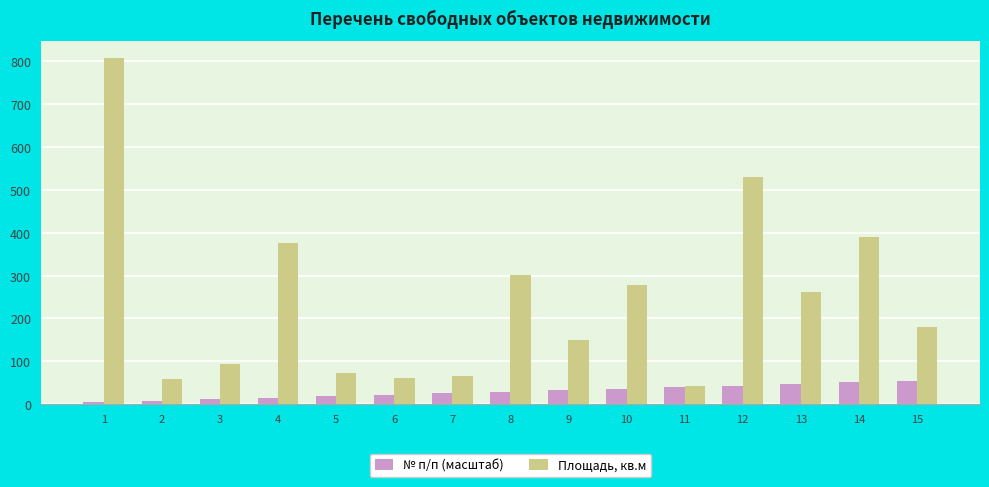

What is the spread (max minus min) of values at 6?

40.1